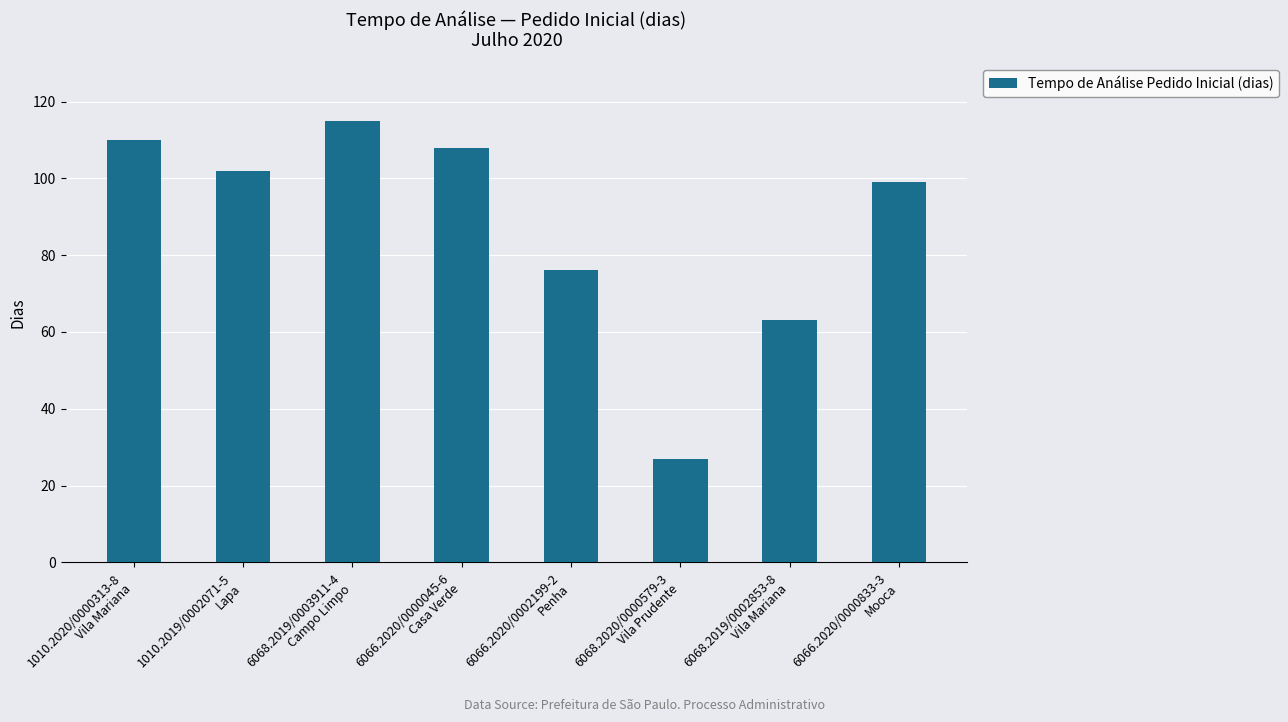

What is the difference between the values at 6068.2019/0003911-4
Campo Limpo and 6066.2020/0000833-3
Mooca?

16